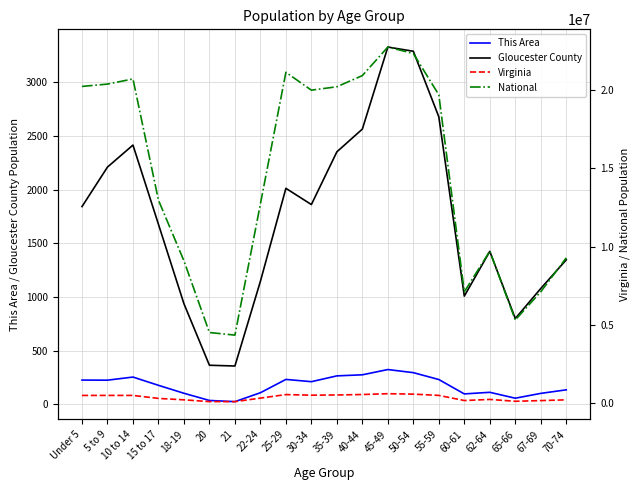

What is the average value of the National series?

14509549